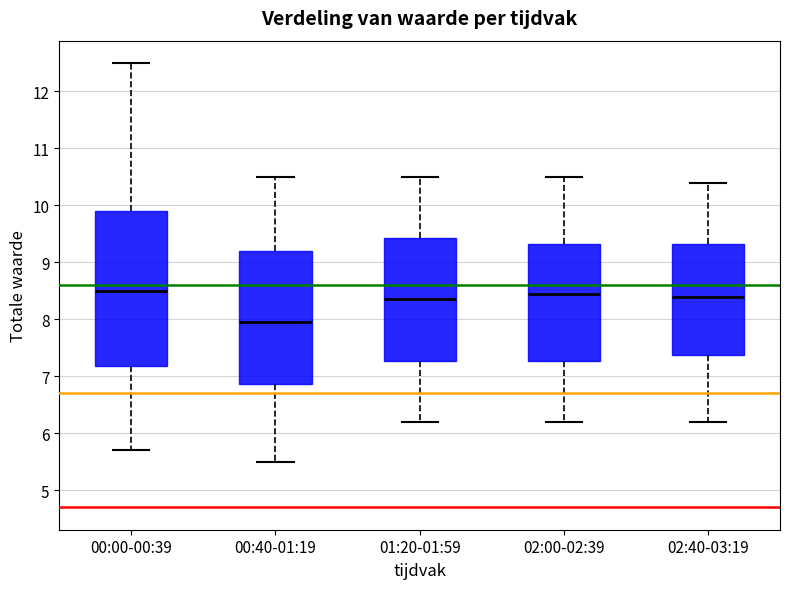

Where is the lower edge of the box for 00:40-01:19 on the y-axis? The values are not printed on the chart, so give them approximately, as read against the axis.

6.9